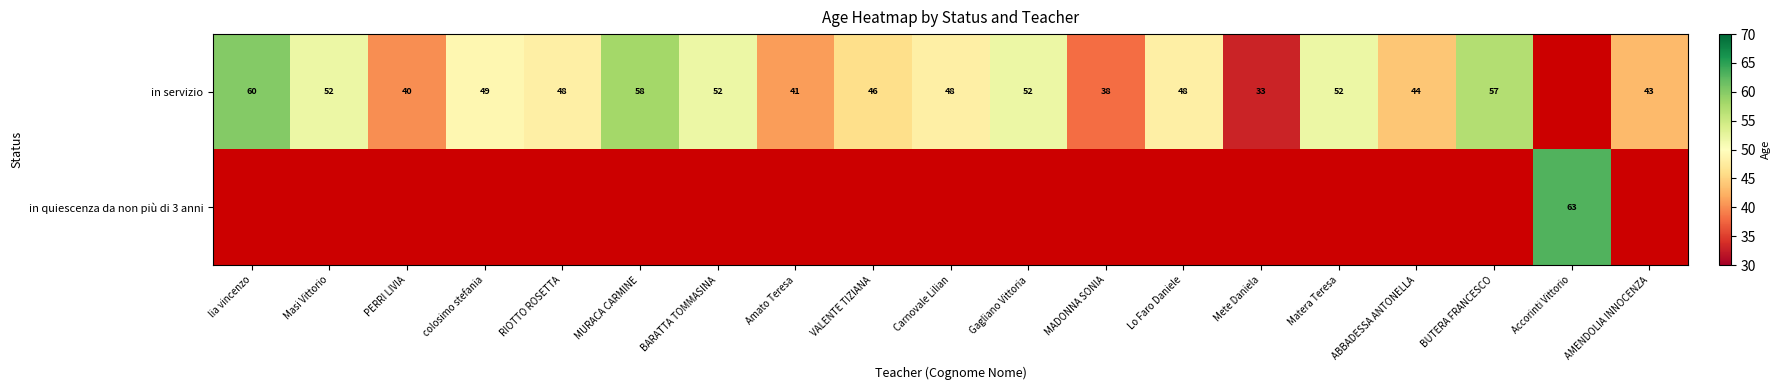

What is the difference between the in servizio values at Mete Daniela and Carnovale Lilian?

15